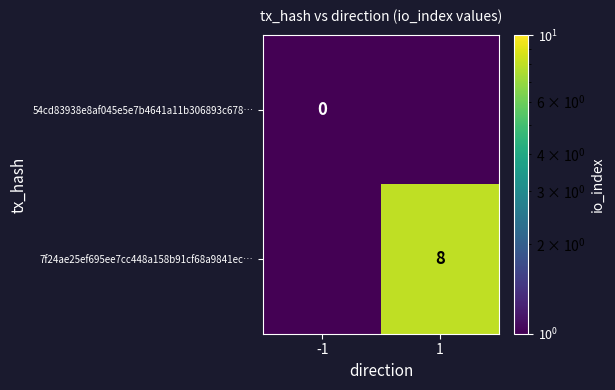

How many categories are shown in the chart?

2